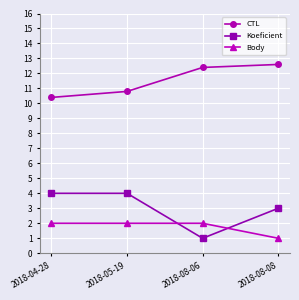

What is the difference between the maximum and minimum values in the Body series?

1.0